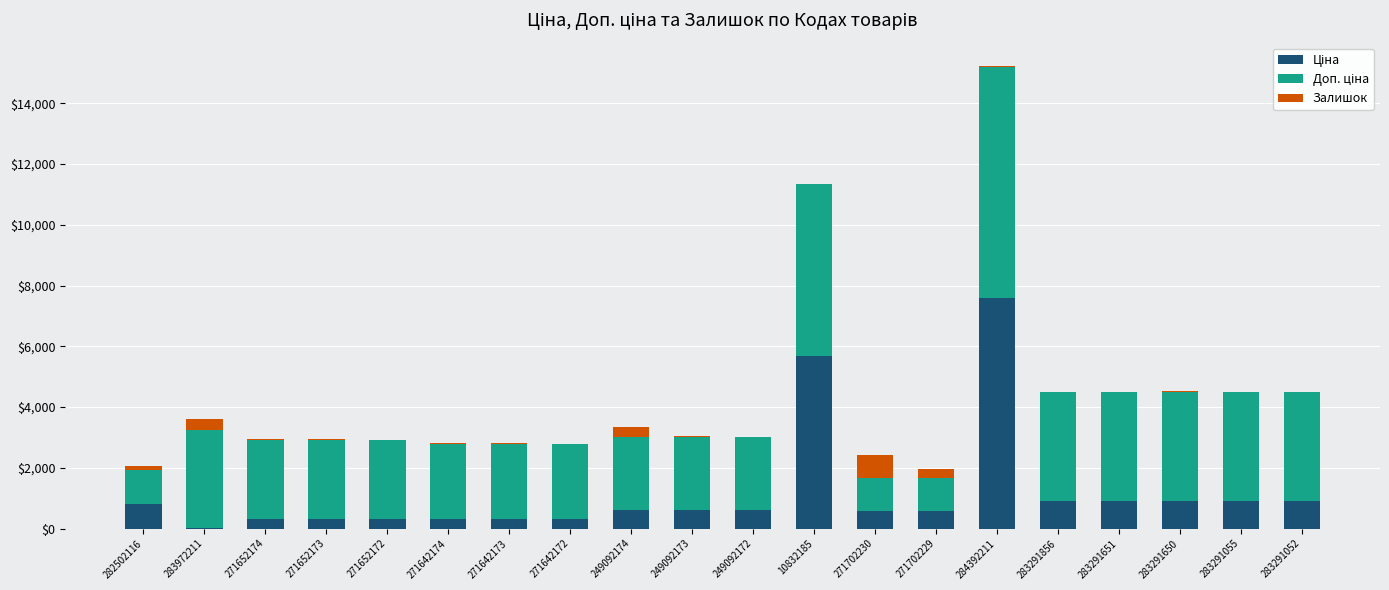

What is the total value across all series at 249092172?

3018.6